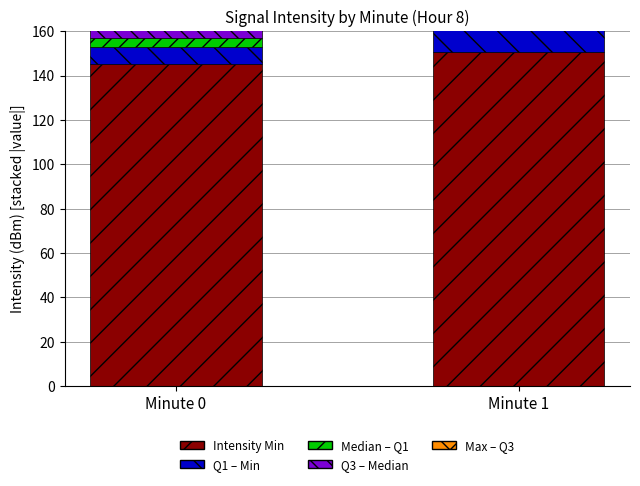

What is the sum of all Intensity Q1-Min values?

20.3